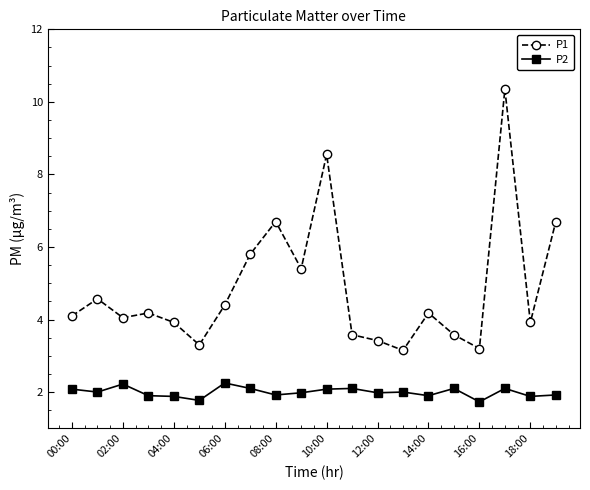

True or false: P1 and P2 intersect in this chart.

False